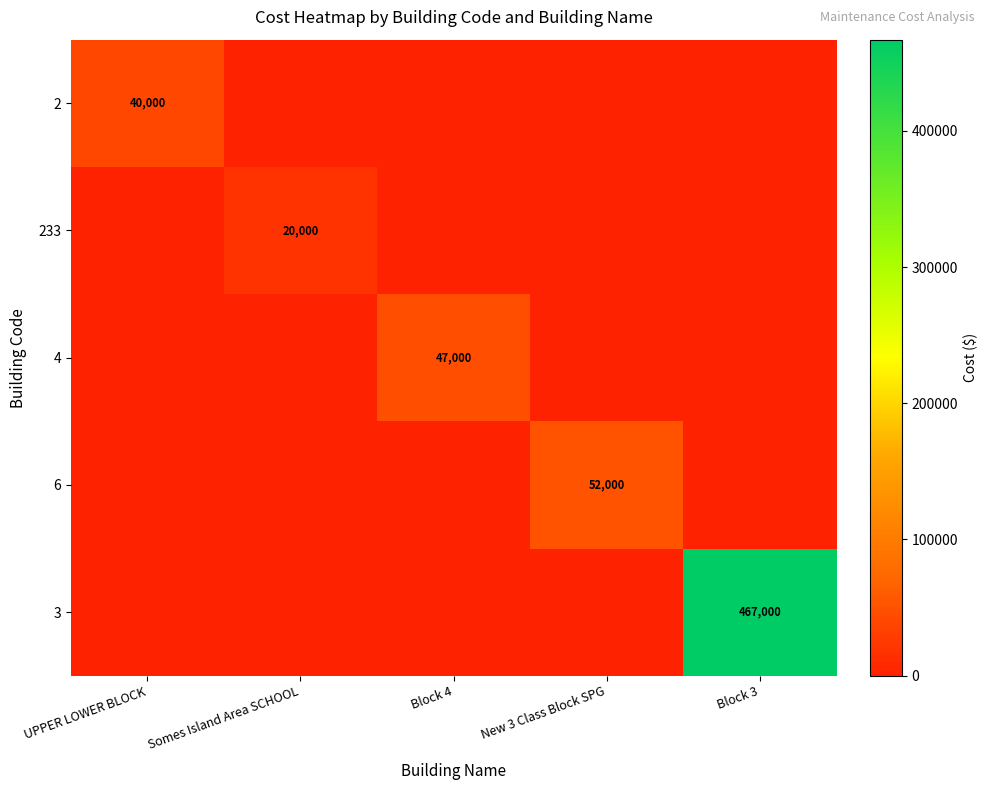

Is it true that 233 equals 35647 at Somes Island Area SCHOOL?

False